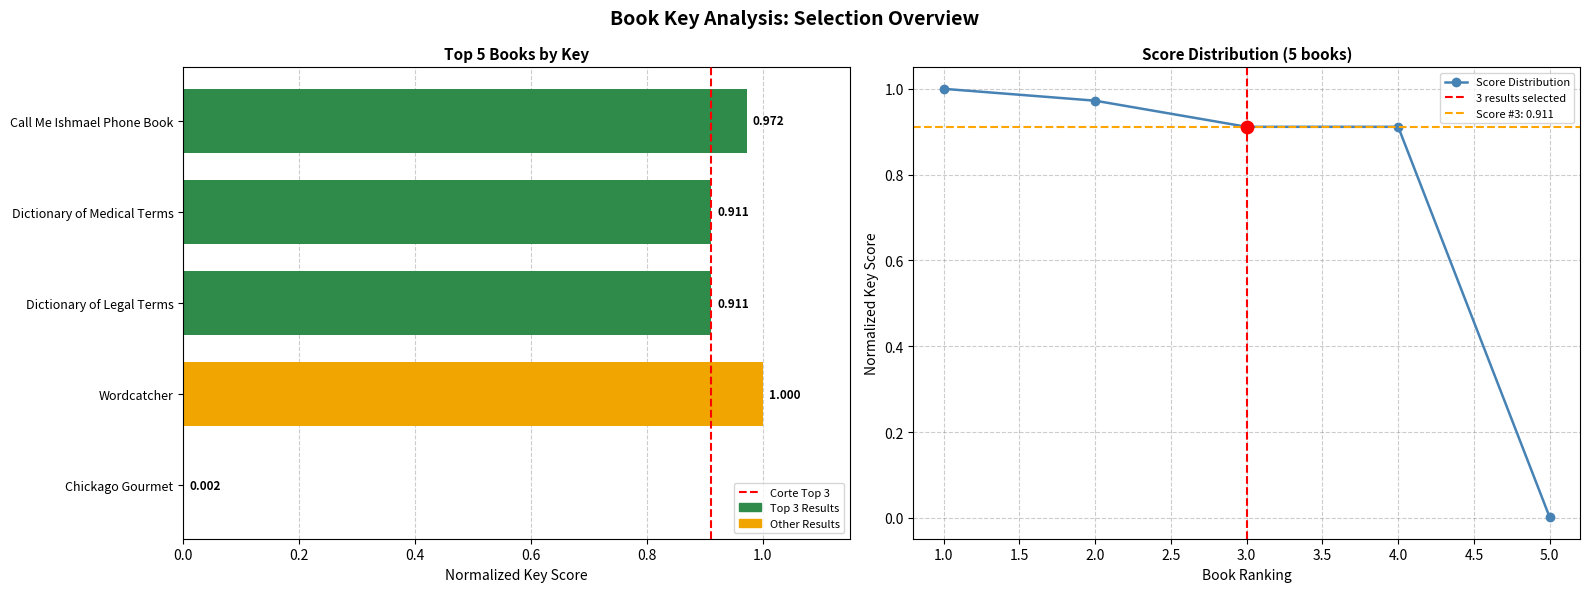

What is the change in value from Dictionary of Legal Terms to Wordcatcher?

+0.1